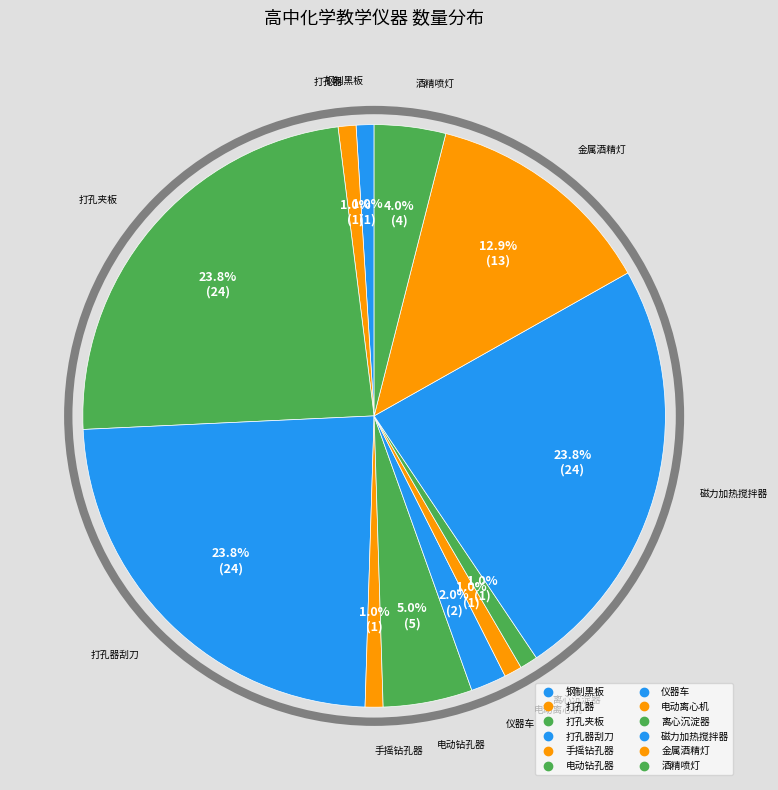

How many segments does this pie chart have?

12